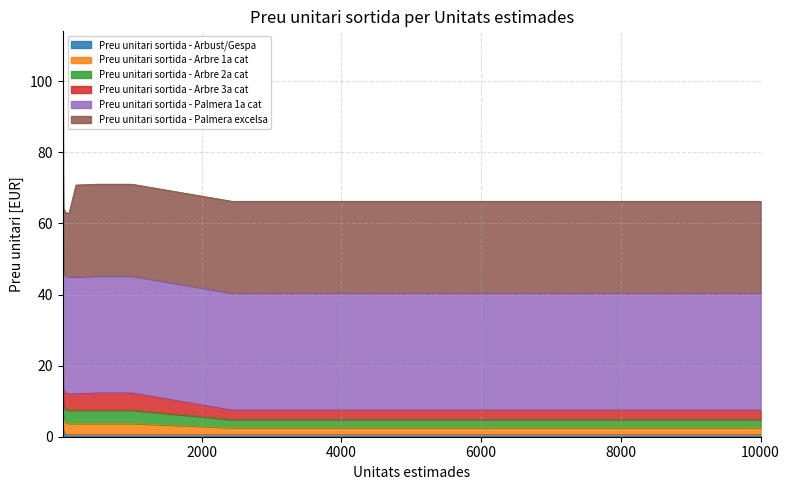

What is the maximum value for Preu unitari sortida - Arbust/Gespa?

2.6